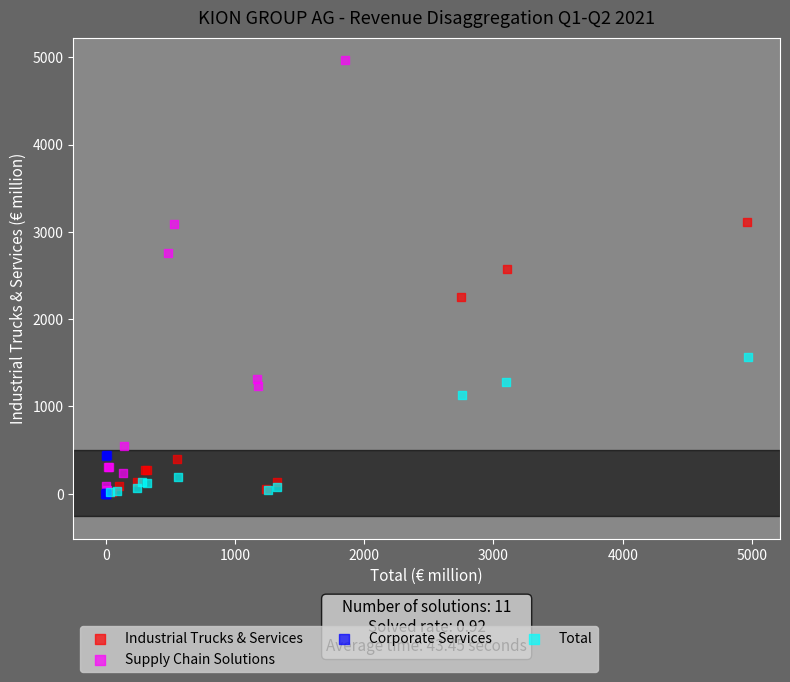

Which series contains the highest Y value?

Supply Chain Solutions